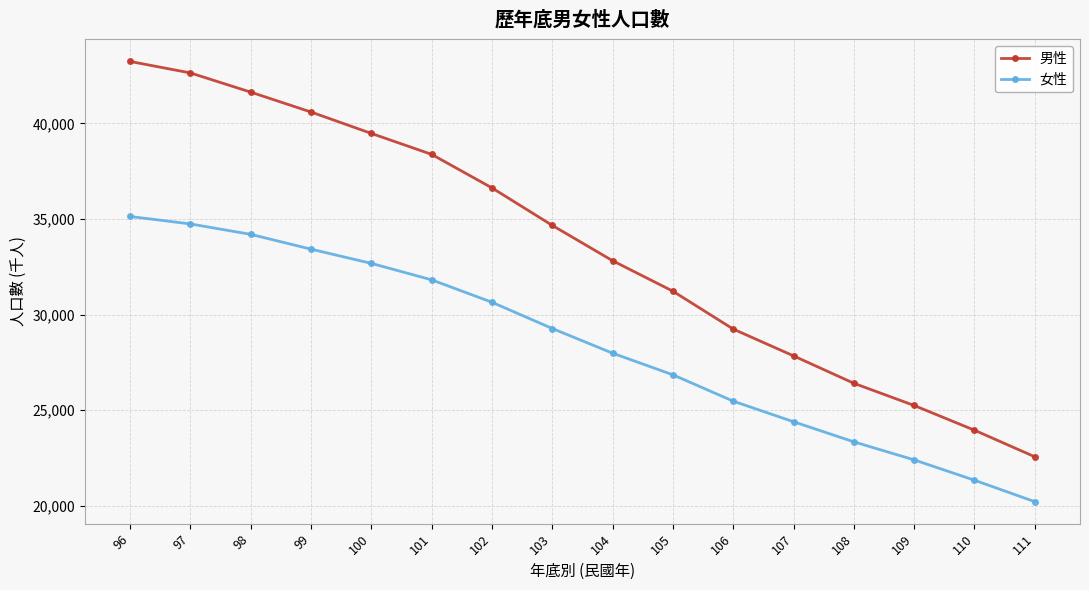

The 男性 series shows 64268 at 98. True or false?

False